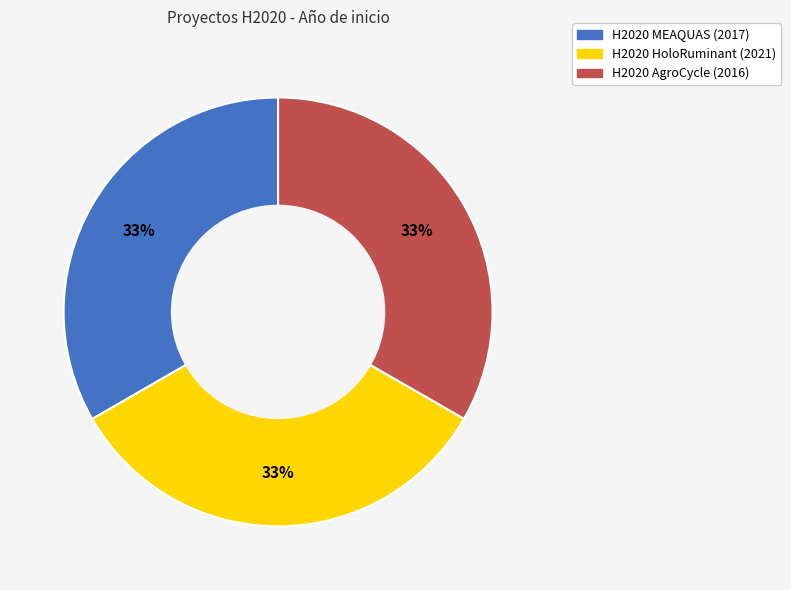

To the nearest percent, what percentage of the pie is H2020 AgroCycle (2016)?

33%